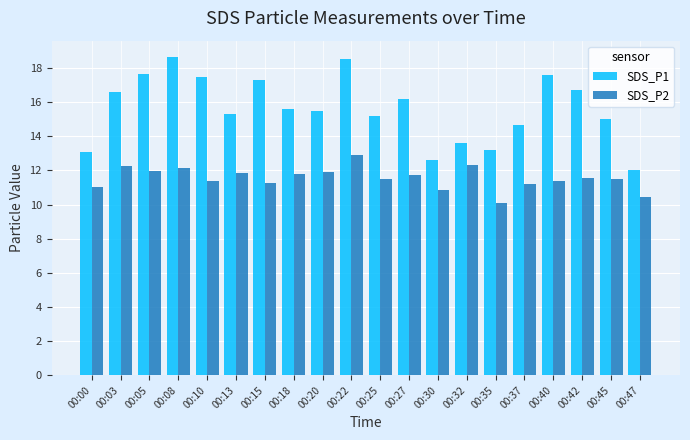

What is the difference between the highest and lowest values at 00:30?

1.7